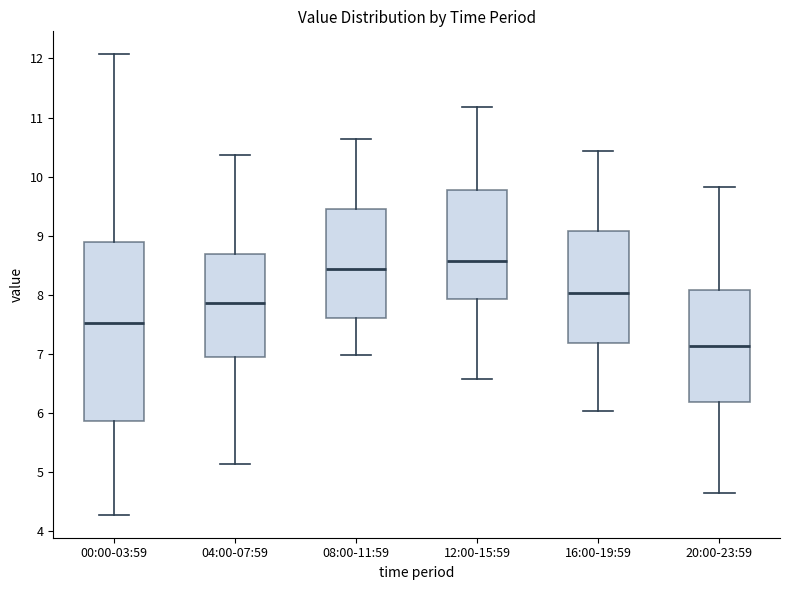

Which box has the highest median line?

12:00-15:59